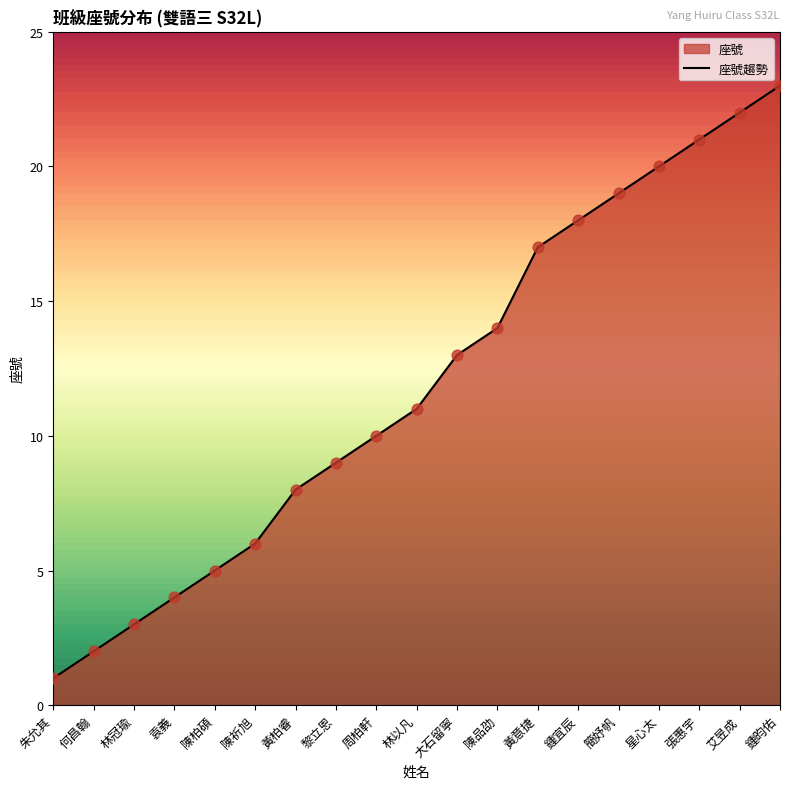

What is the change in value from 林冠瑜 to 簡妤帆?

+16